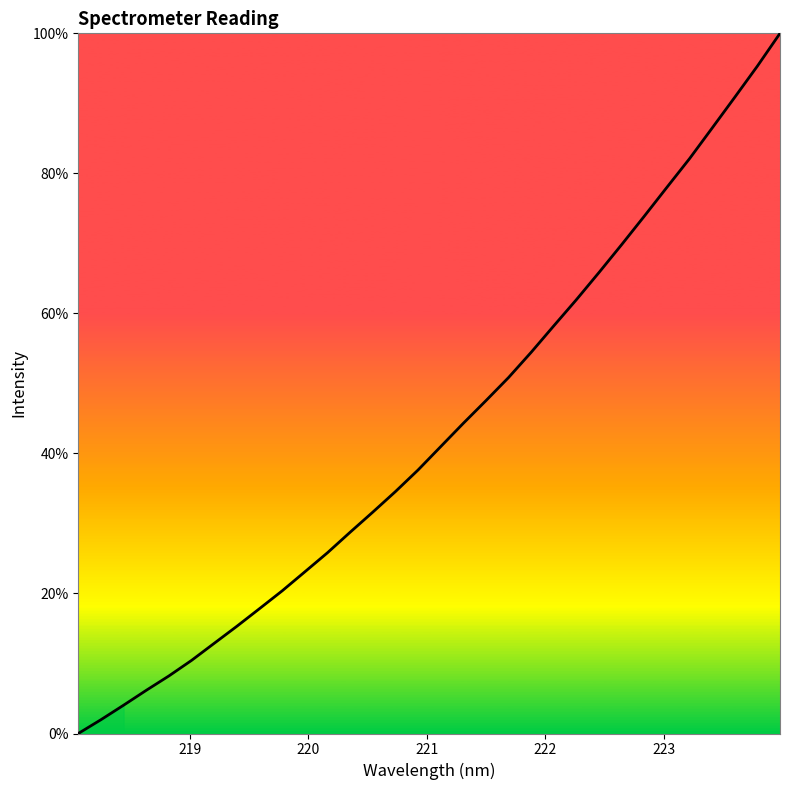

What is the greatest value displayed?

100.0